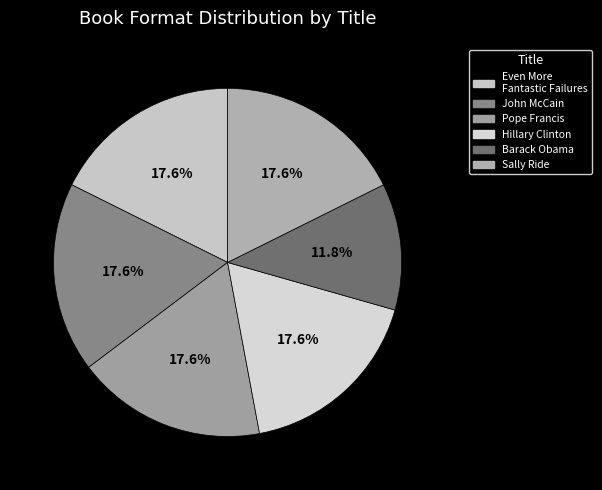

How many segments does this pie chart have?

6